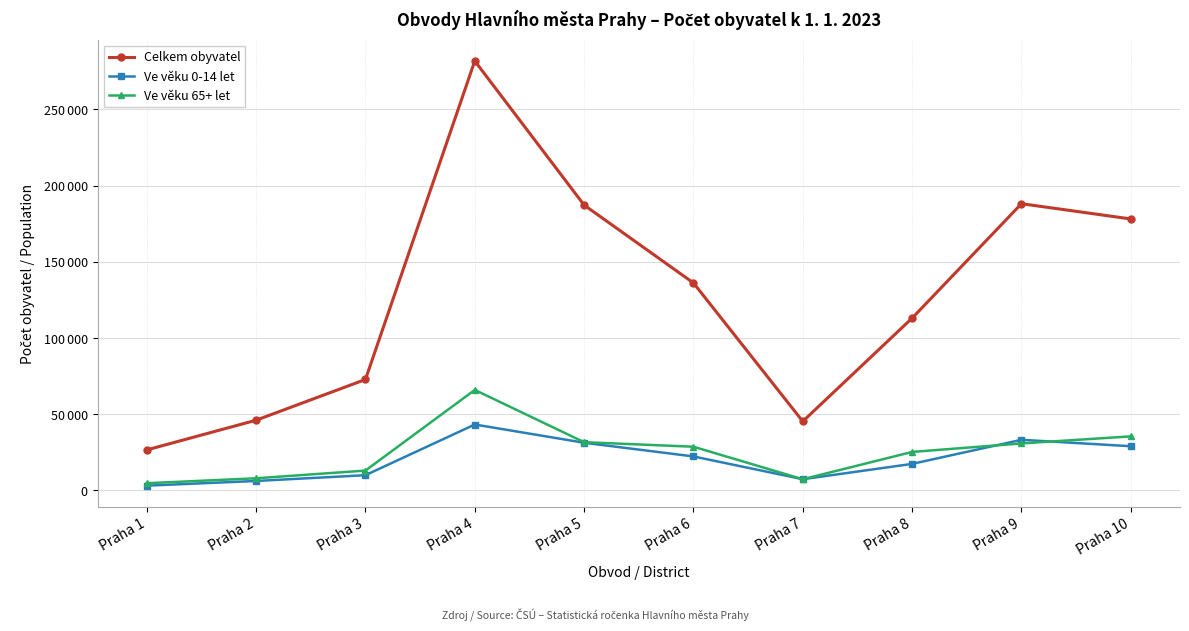

True or false: Ve věku 65+ let has a value of 30870 at Praha 9.

True